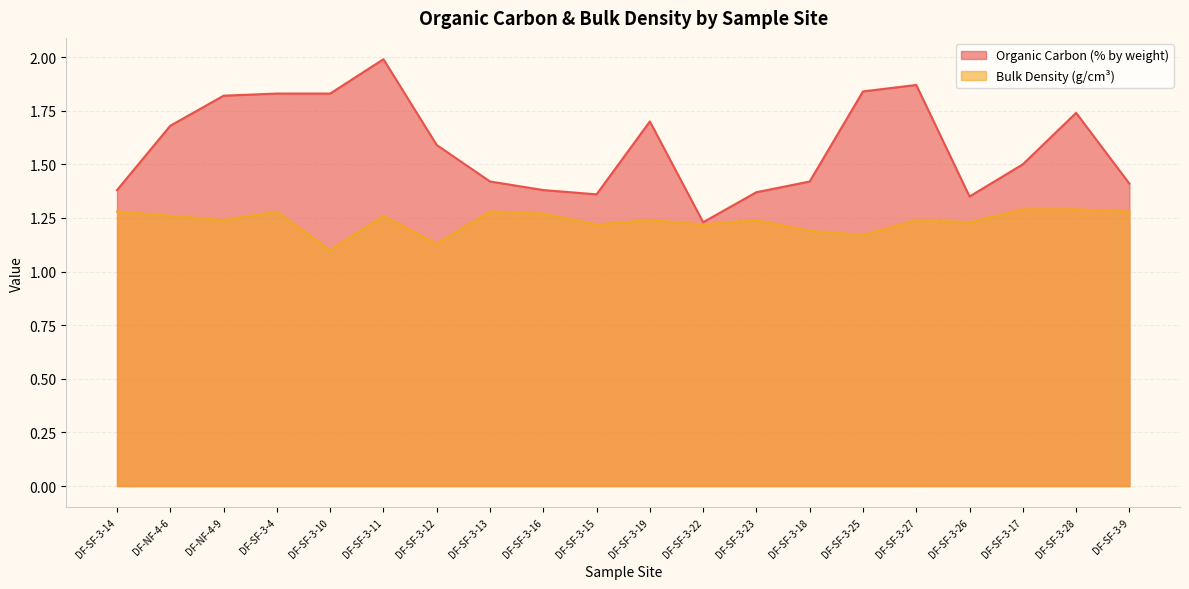

At how many categories does at least one series exceed 1?

20